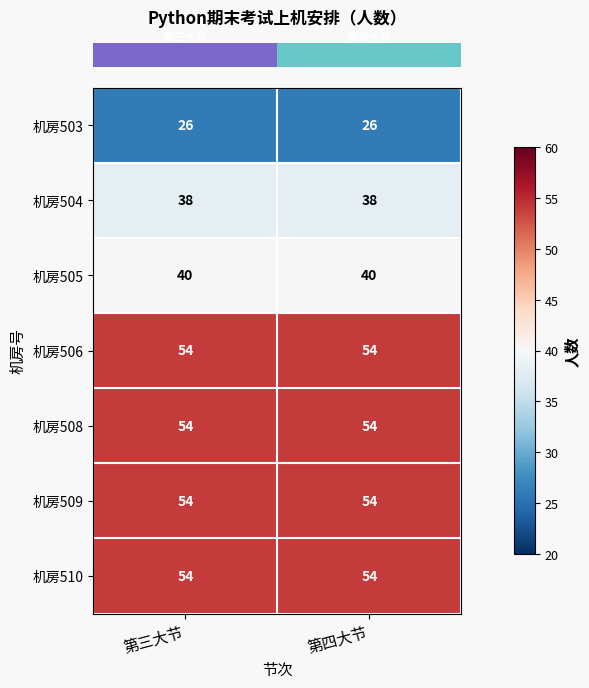

Is the value of 机房509 at 第四大节 greater than the value of 机房504 at 第三大节?

Yes